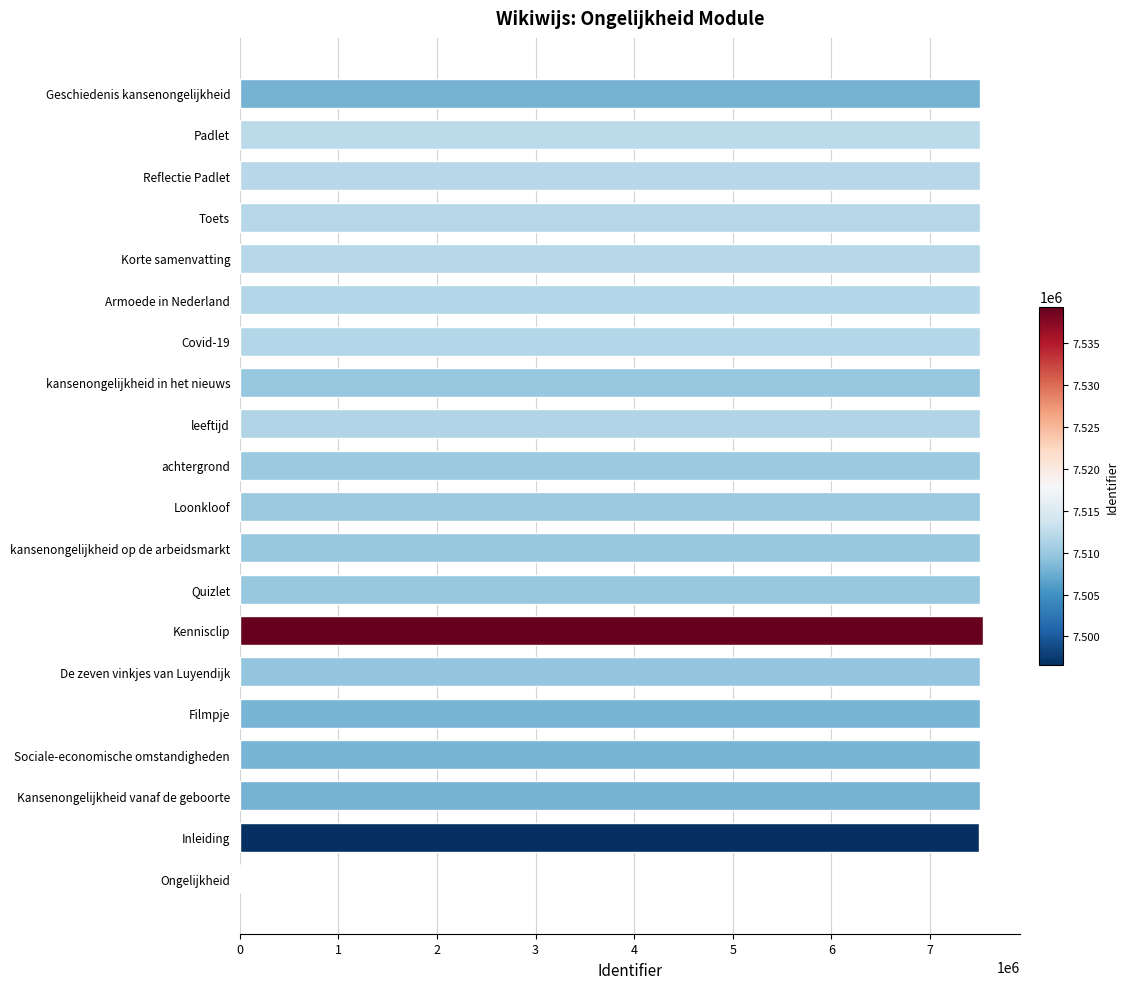

Are the bars grouped side by side (vs. stacked)?

No